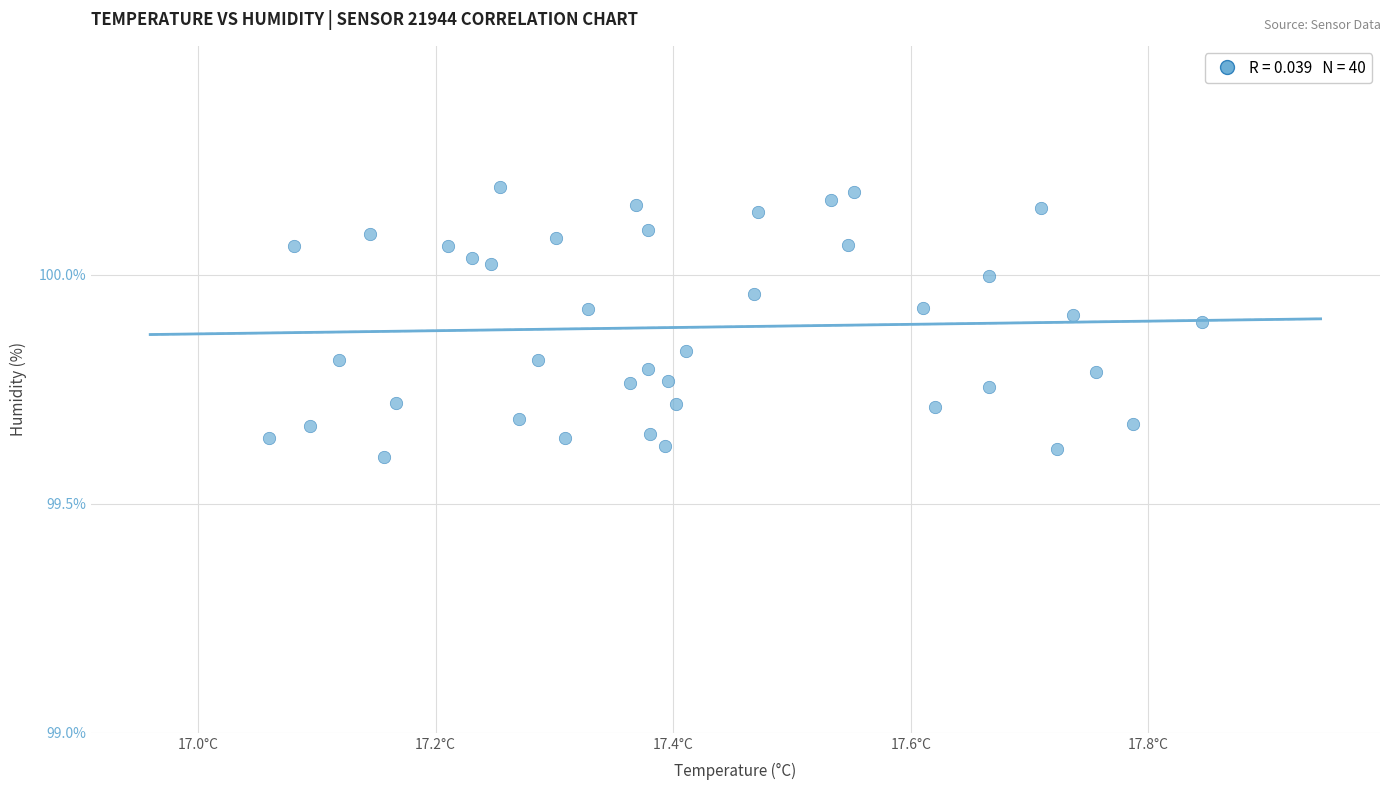

What is the range of X values (max minus min)?

0.8